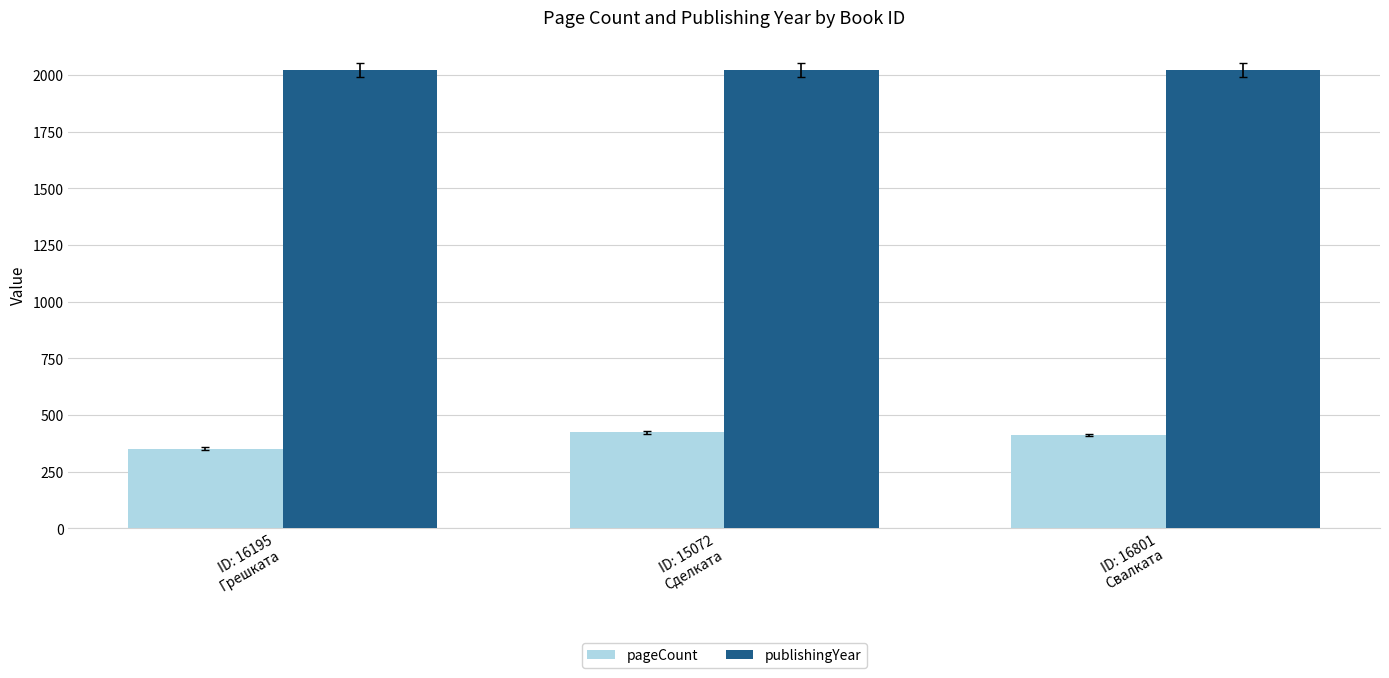

What is the maximum value for pageCount?

424